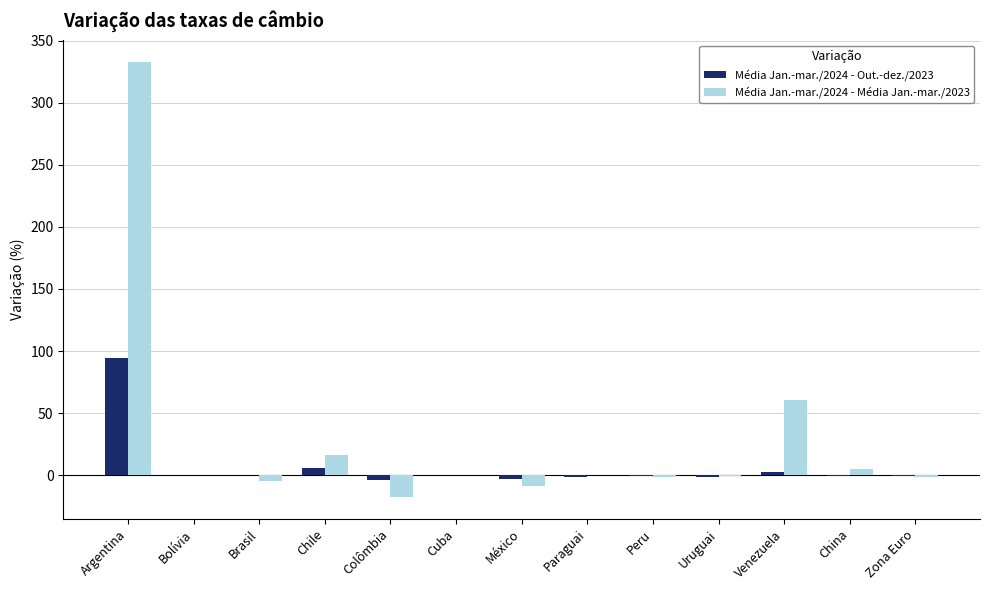

What is the maximum value for Média Jan.-mar./2024 - Média Jan.-mar./2023?

332.7